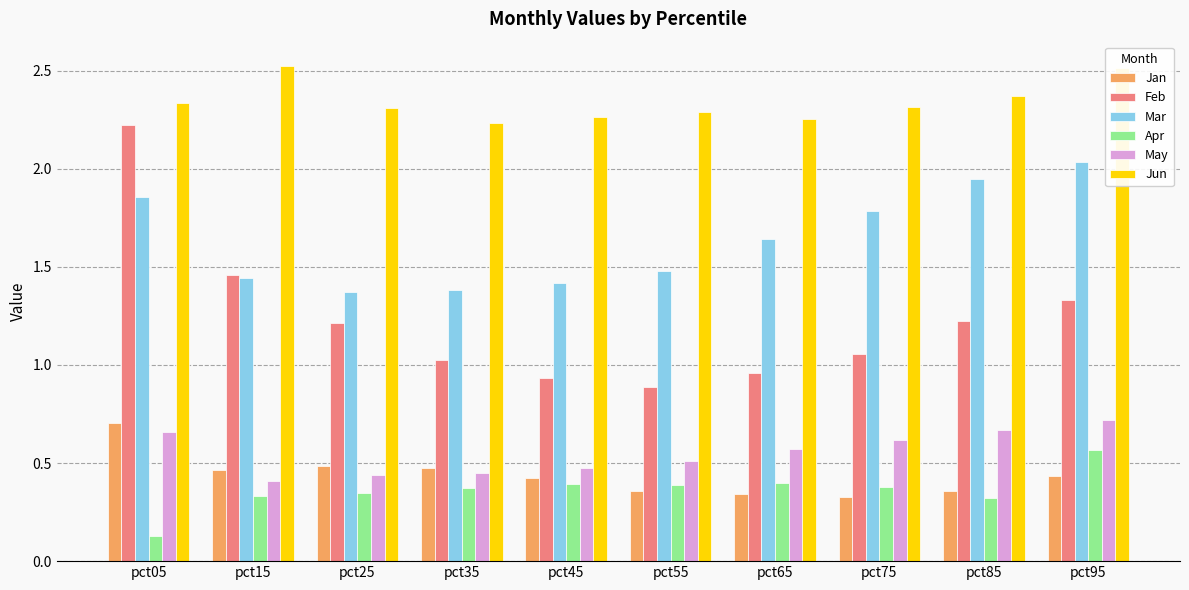

How many series are shown in this chart?

6